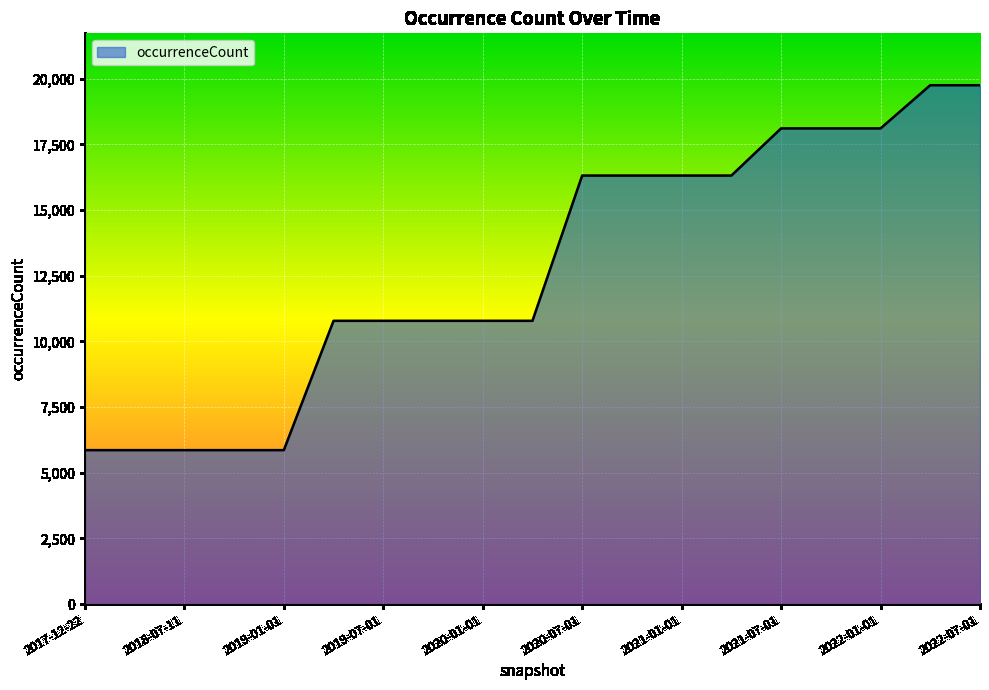

What is the greatest value displayed?

19754